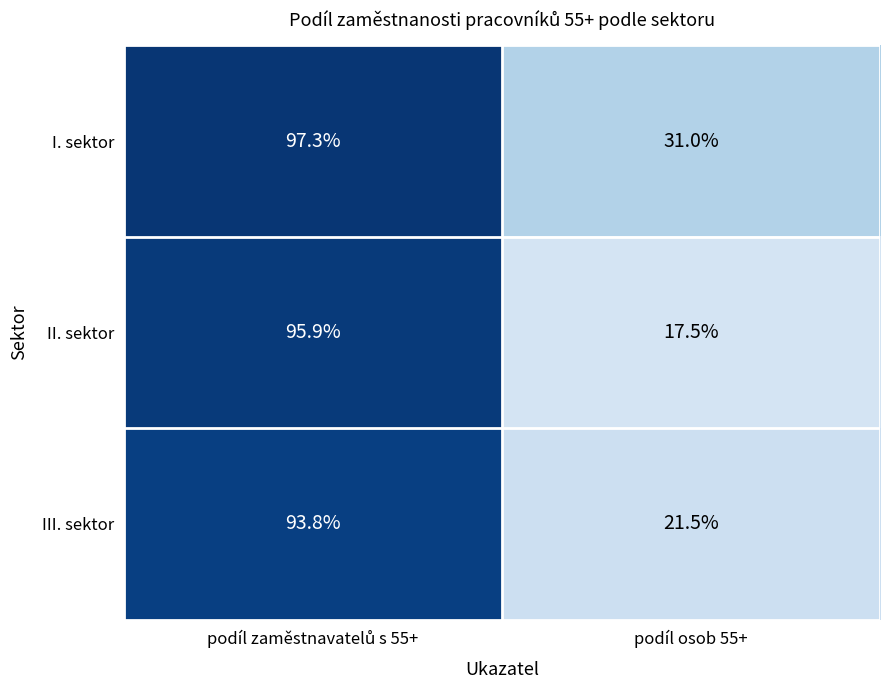

Is the value of I. sektor at podíl osob 55+ greater than the value of II. sektor at podíl osob 55+?

Yes